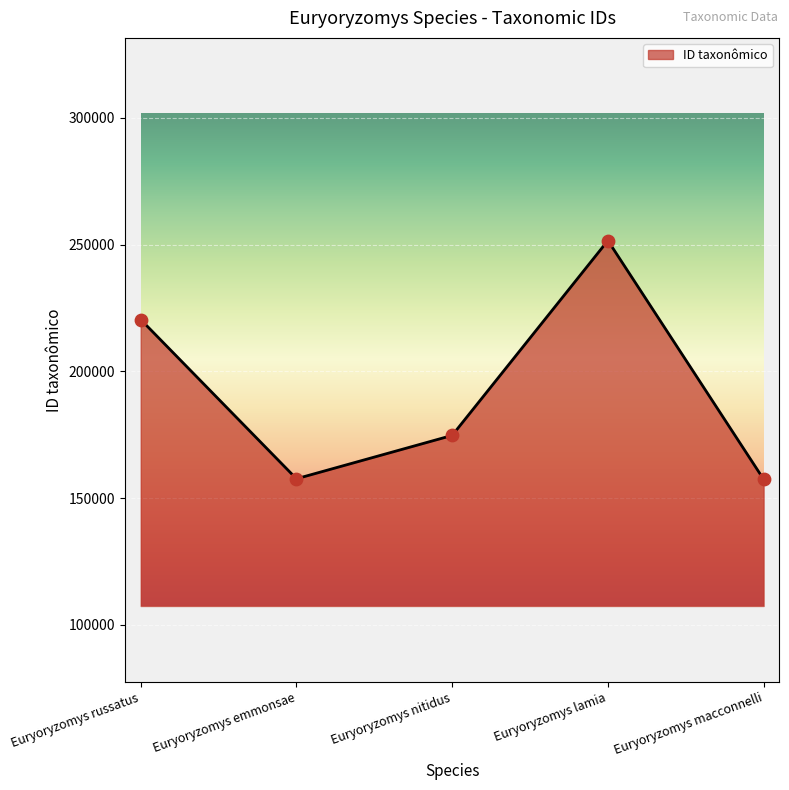

What is the ratio of the value at Euryoryzomys nitidus to the value at Euryoryzomys lamia?

0.7